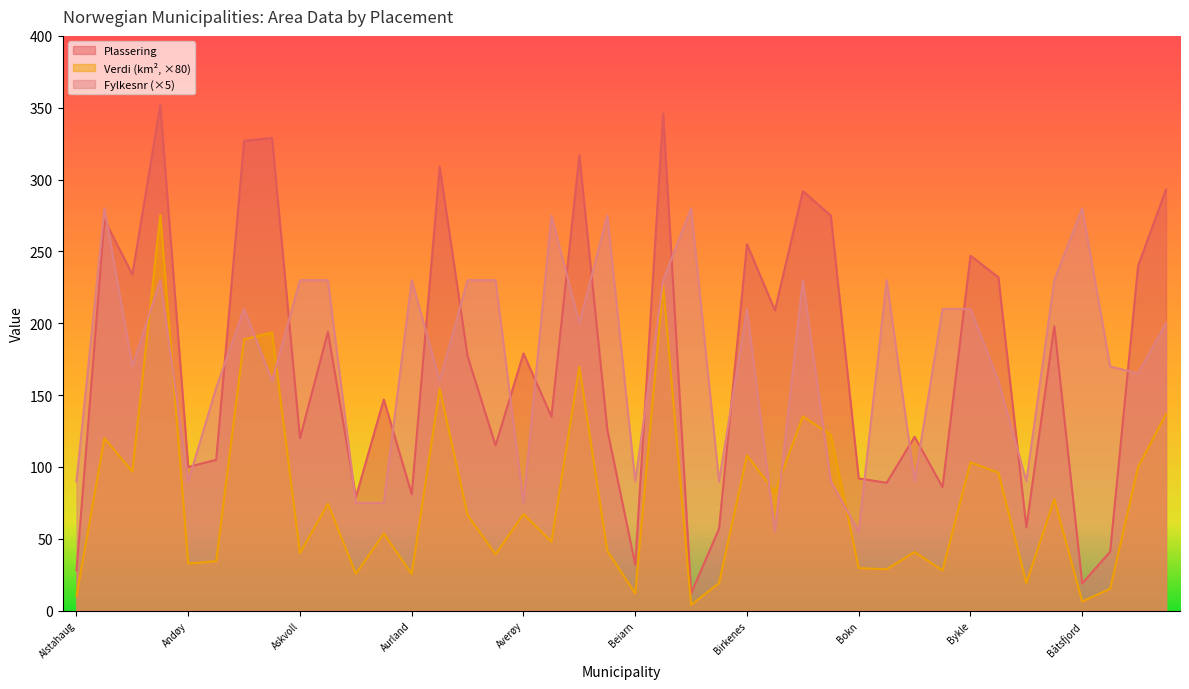

How many interior local valleys does the Plassering series have?

14